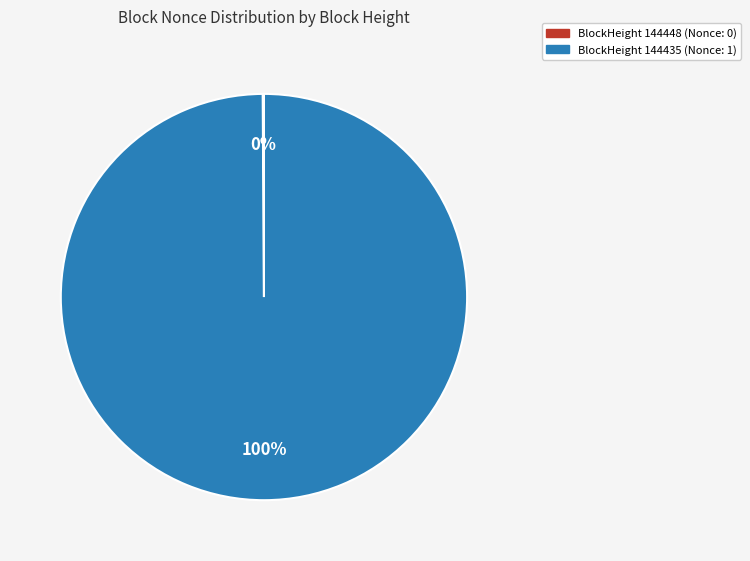

To the nearest percent, what is the difference between the largest and smallest slice percentages?

100%